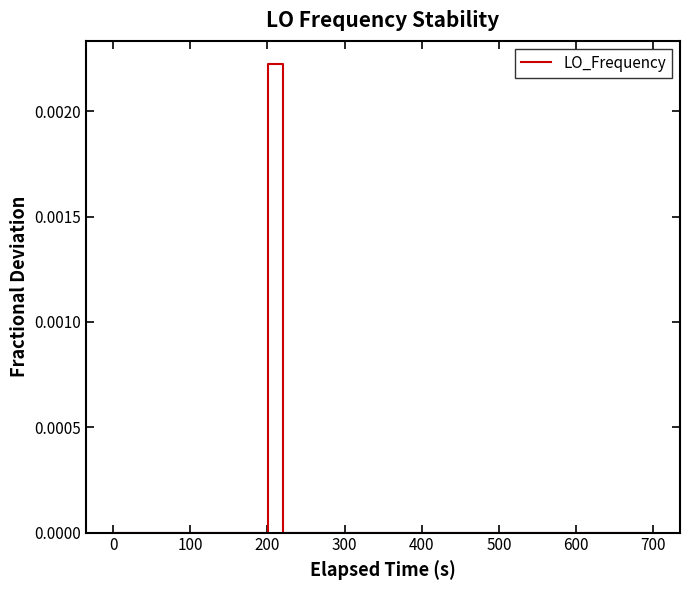

How many lines are shown in the chart?

1